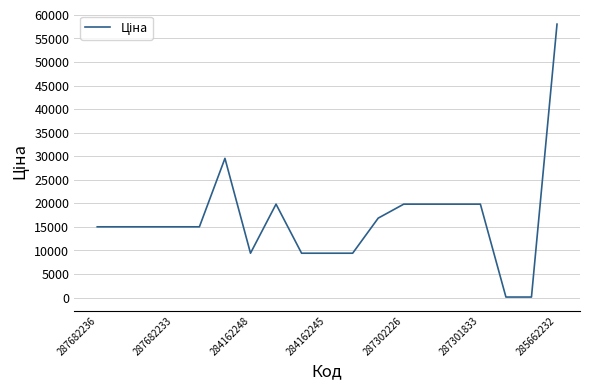

What is the difference between the maximum and minimum values?

57923.7